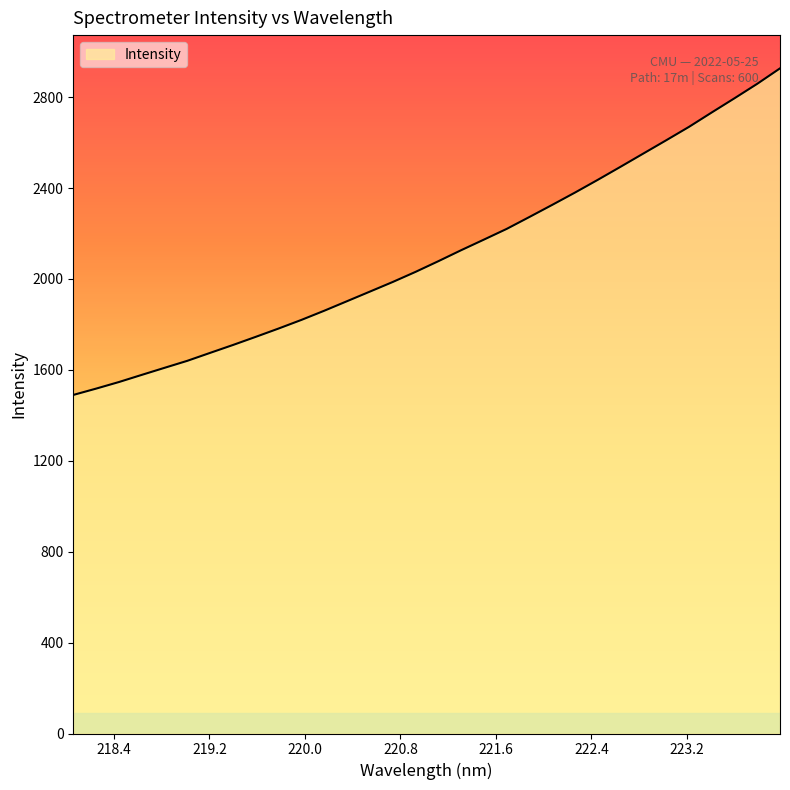

What is the maximum value shown in the chart?

2926.7